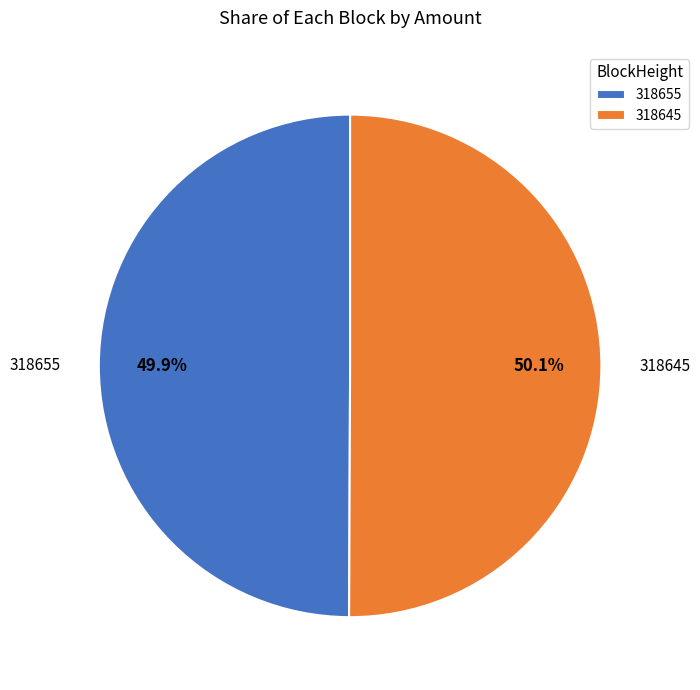

Is there any slice that represents more than half of the pie?

Yes